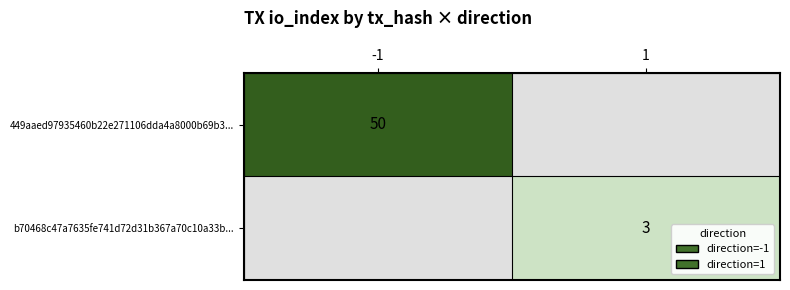

Which category has the lowest value across all series?

1